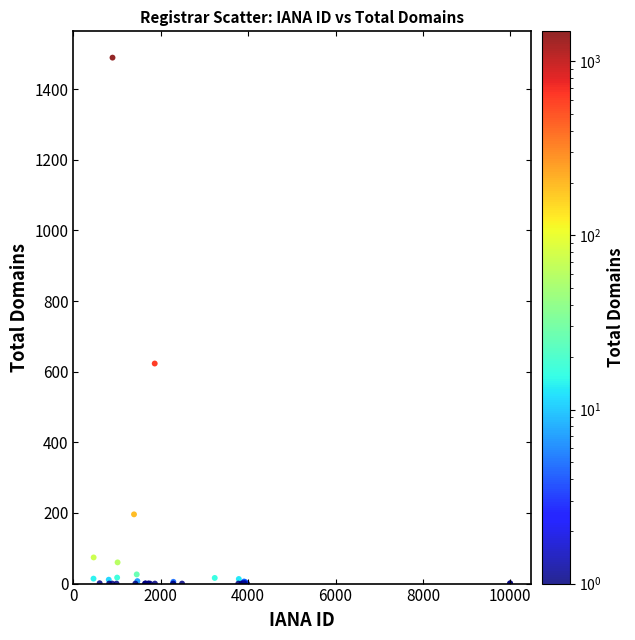

What Y value in the scatter plot is closest to 744?

623